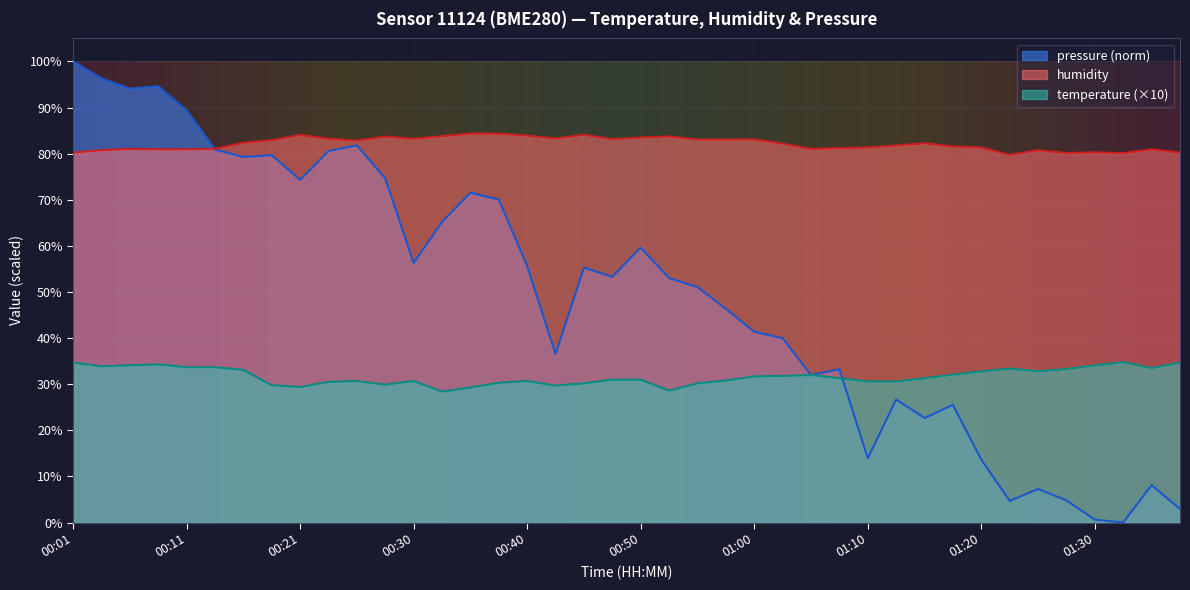

Read the pressure_norm value at 00:53.

53.0